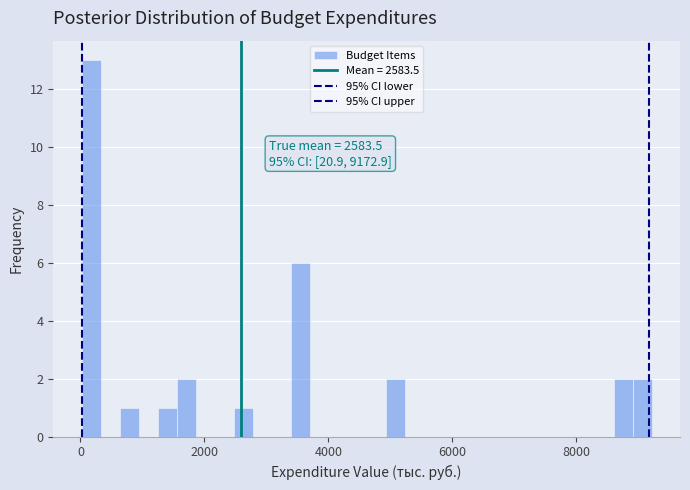

Read against the x-axis, roughly where is the centre of the tallest bar?

200